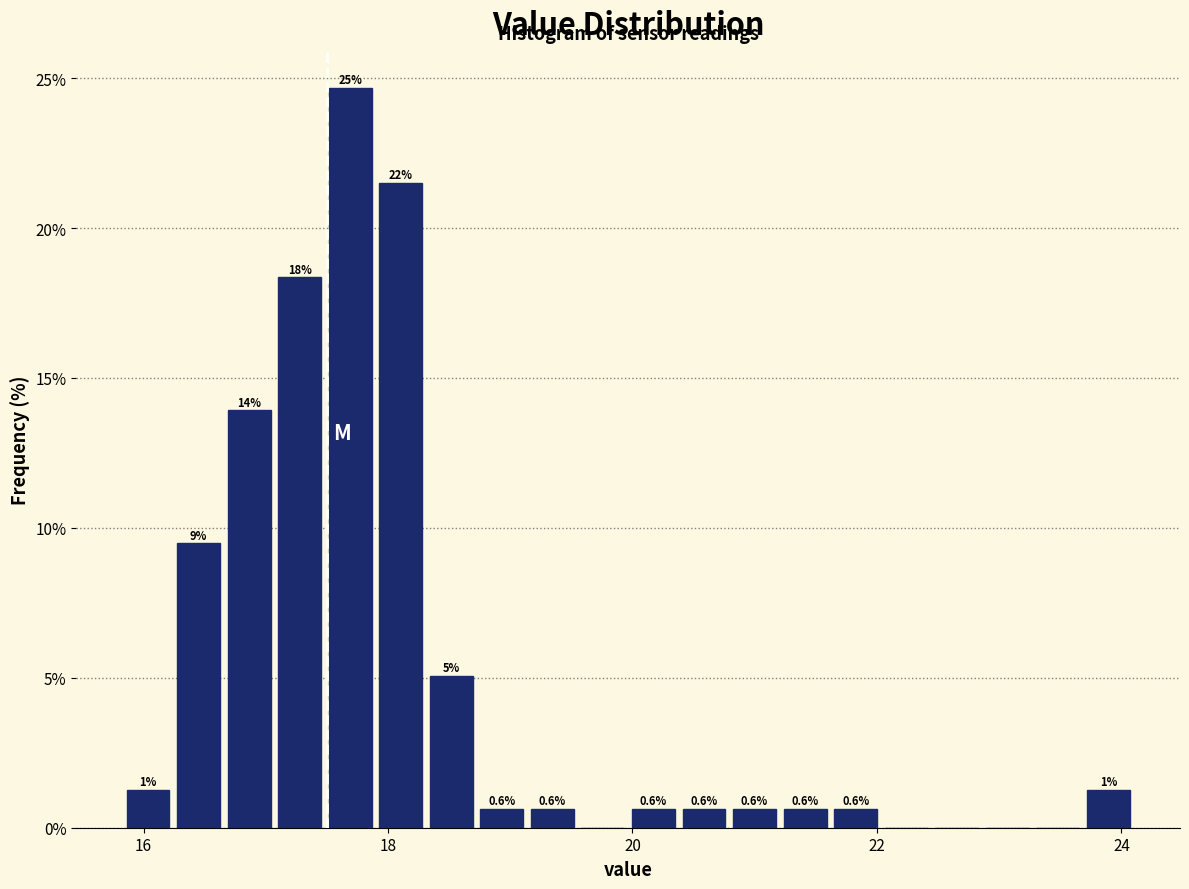

Around what value on the x-axis is the tallest bar? Give the approximate position of its centre, as read against the axis.

17.6